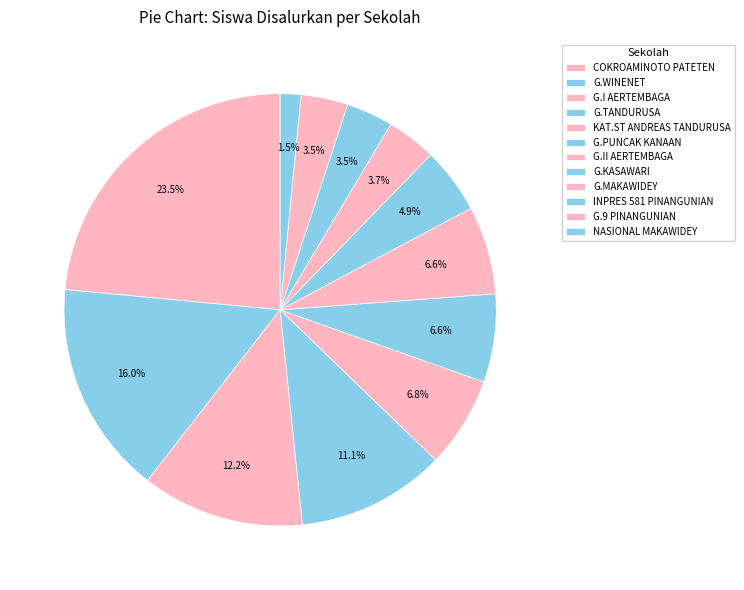

How many slices are in this pie chart?

12